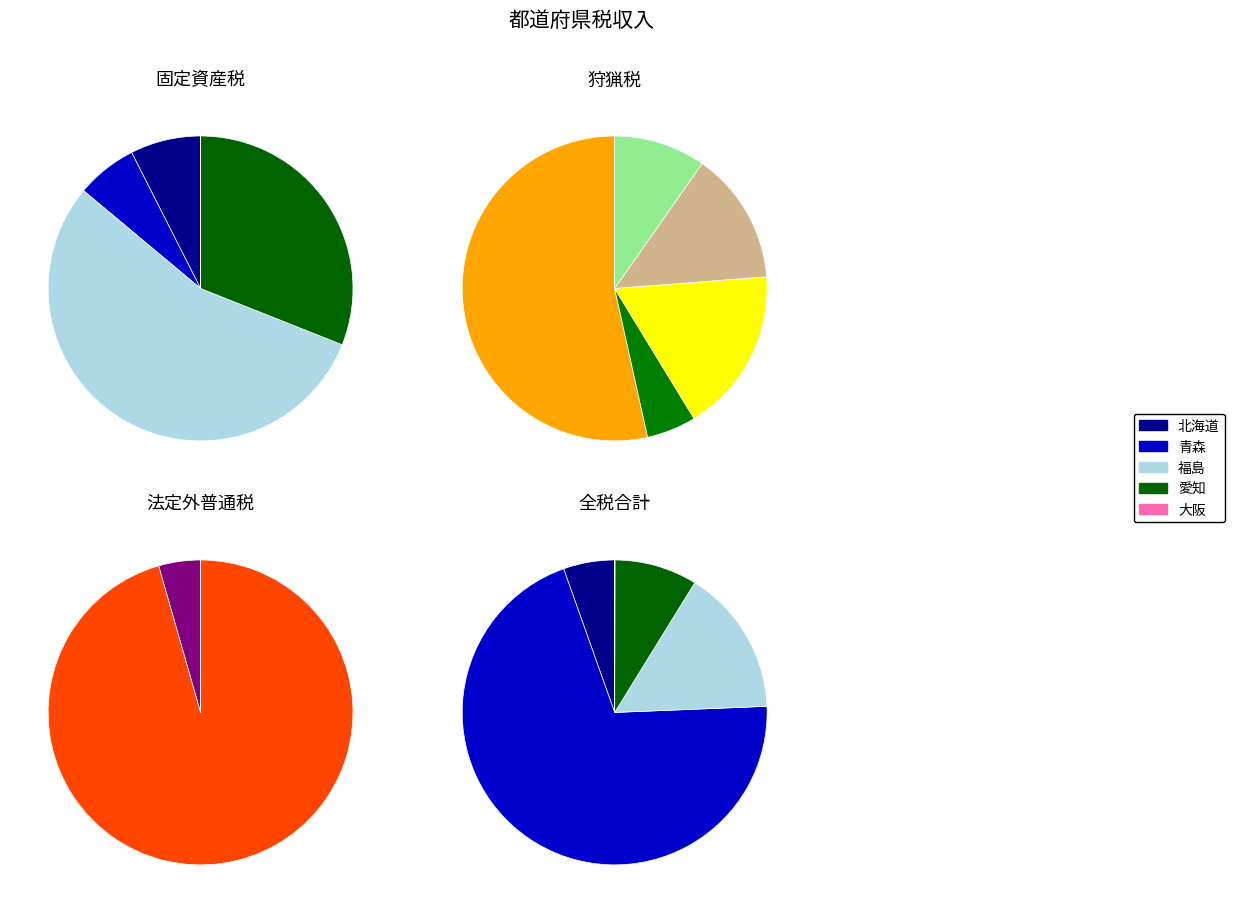

Combined, do 北海道 and 大阪 account for over 50%?

No